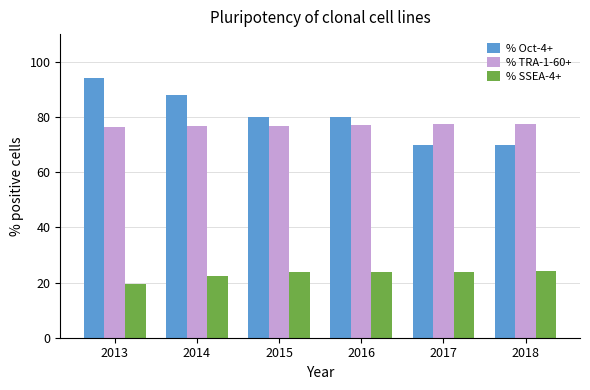

Rank the series at 2018 from lowest to highest value.

% SSEA-4+, % Oct-4+, % TRA-1-60+